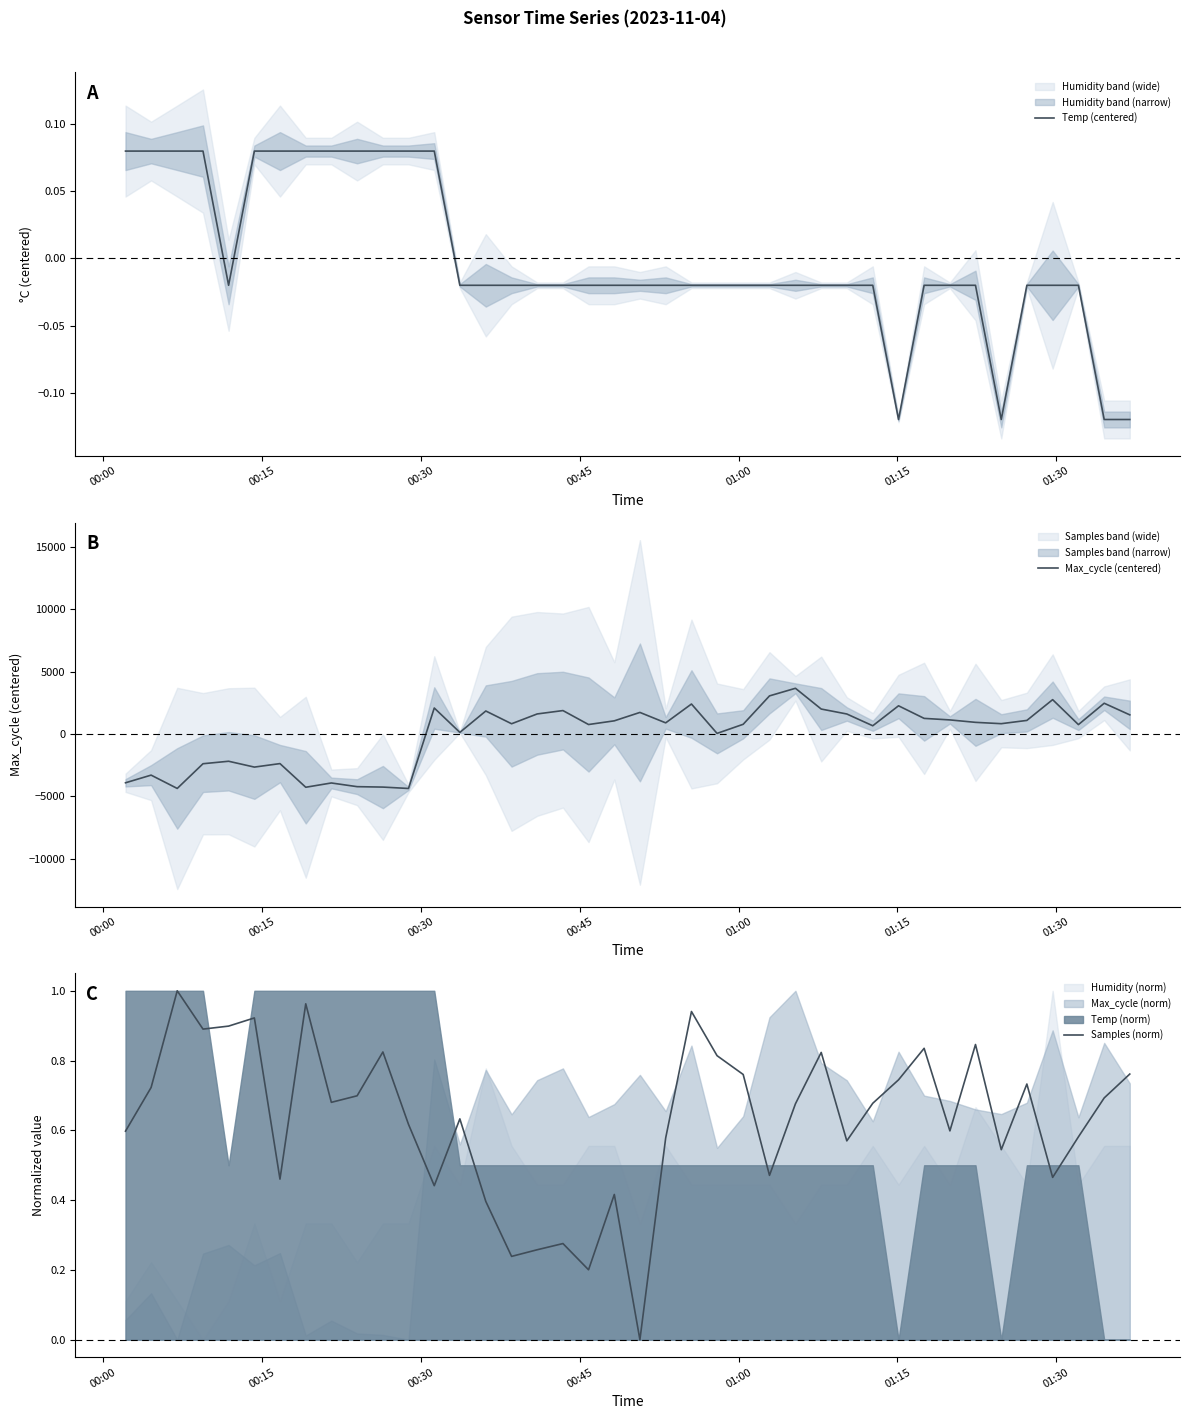

What is the maximum value for Max_cycle (centered)?

3674.2